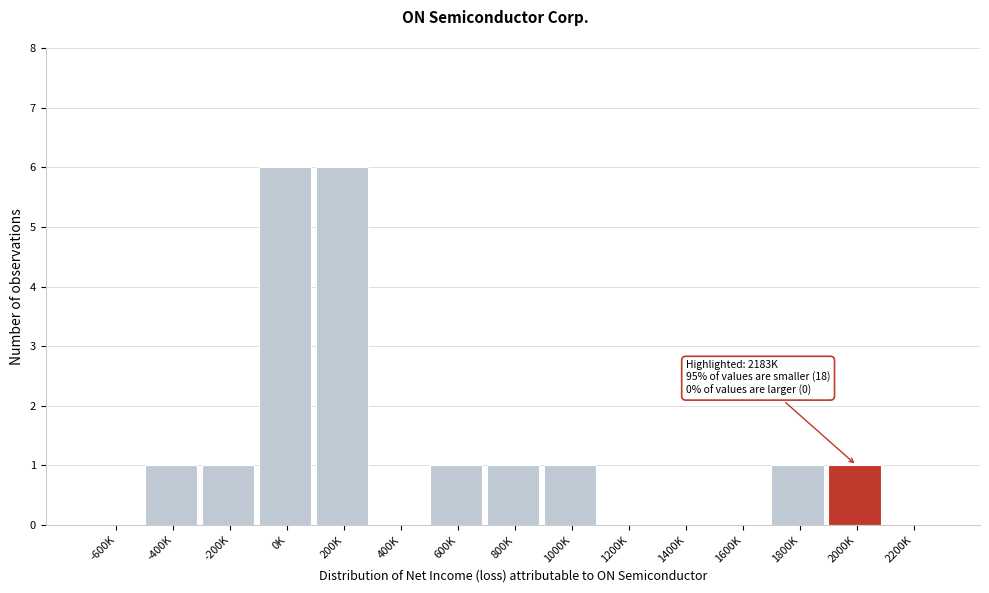

Reading left to right, extract all data points from this chart.

-600K=0	-400K=1	-200K=1	0K=6	200K=6	400K=0	600K=1	800K=1	1000K=1	1200K=0	1400K=0	1600K=0	1800K=1	2000K=1	2200K=0